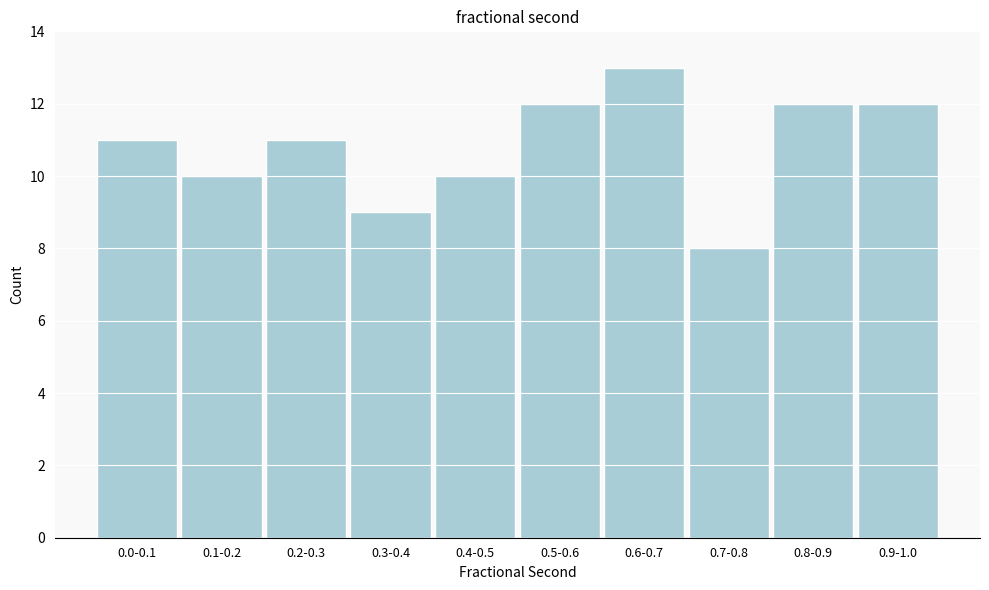

Reading left to right, extract all data points from this chart.

0.0-0.1=11	0.1-0.2=10	0.2-0.3=11	0.3-0.4=9	0.4-0.5=10	0.5-0.6=12	0.6-0.7=13	0.7-0.8=8	0.8-0.9=12	0.9-1.0=12